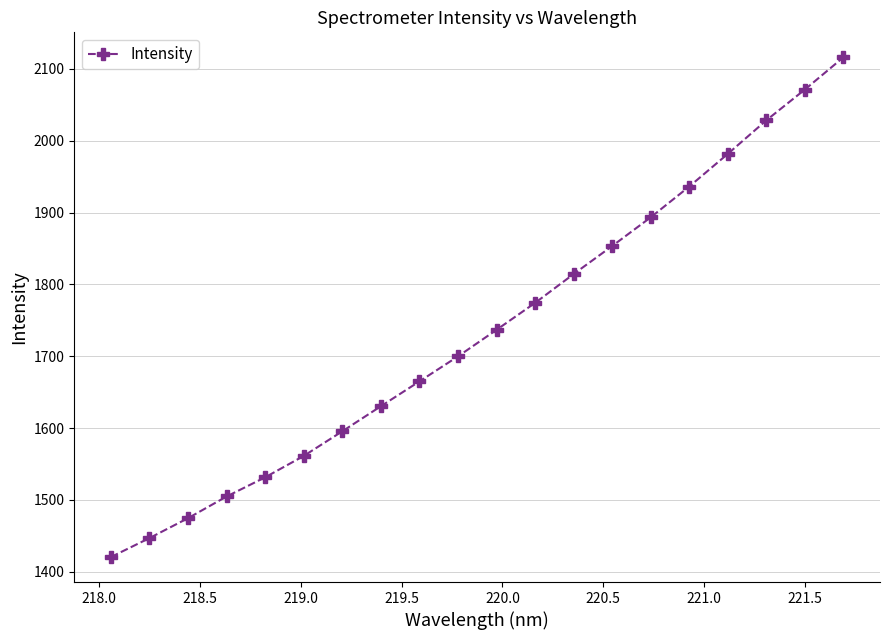

What is the difference between the maximum and minimum values?

695.5